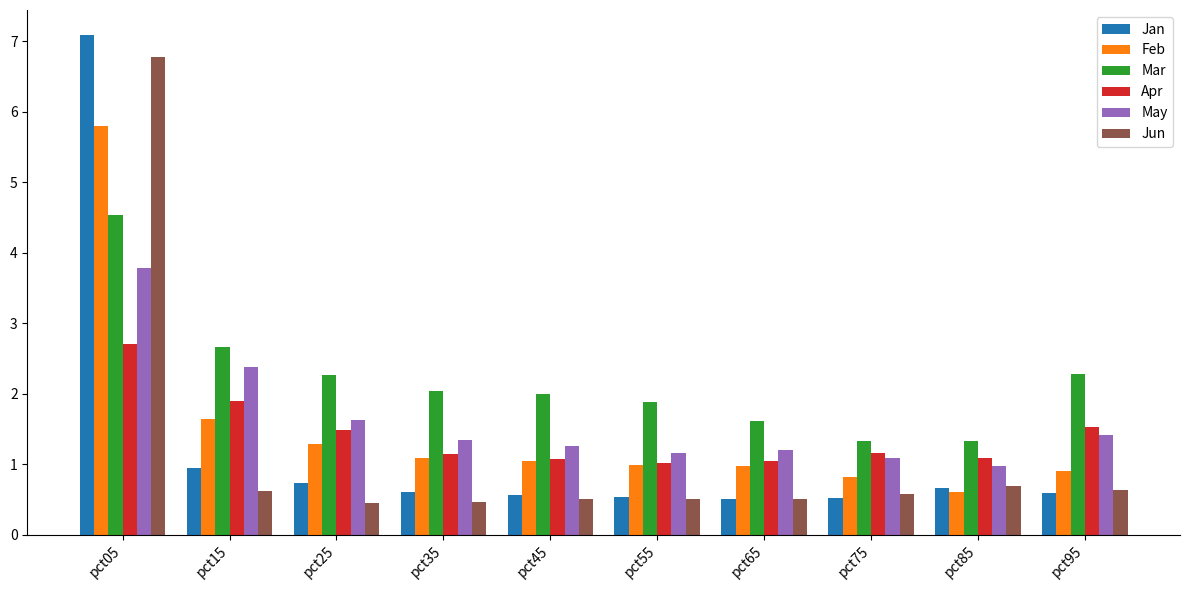

What are all the series names shown in the legend?

Jan, Feb, Mar, Apr, May, Jun